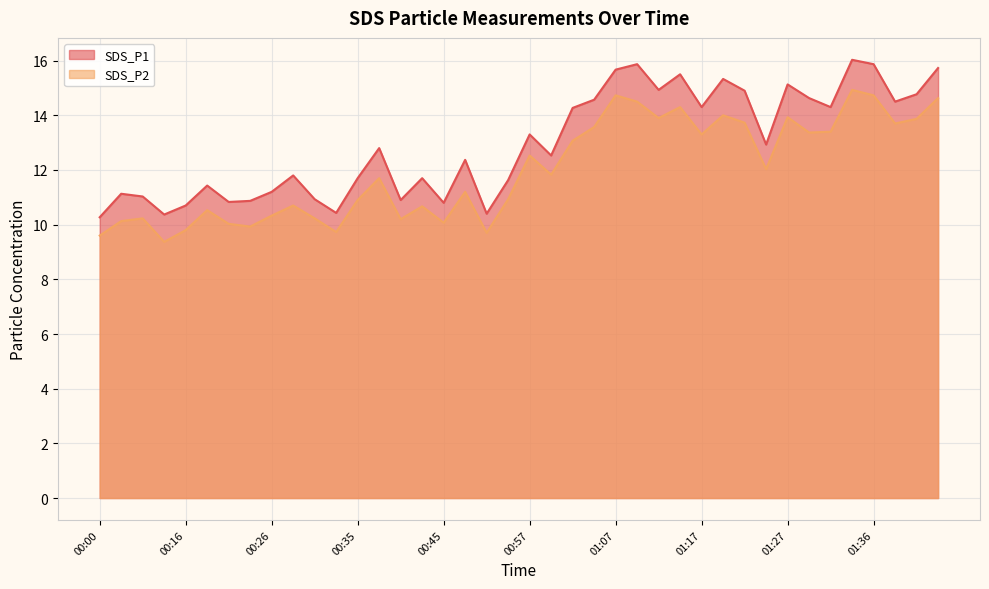

Rank the series by their maximum value, from lowest to highest.

SDS_P2 line, SDS_P1 line